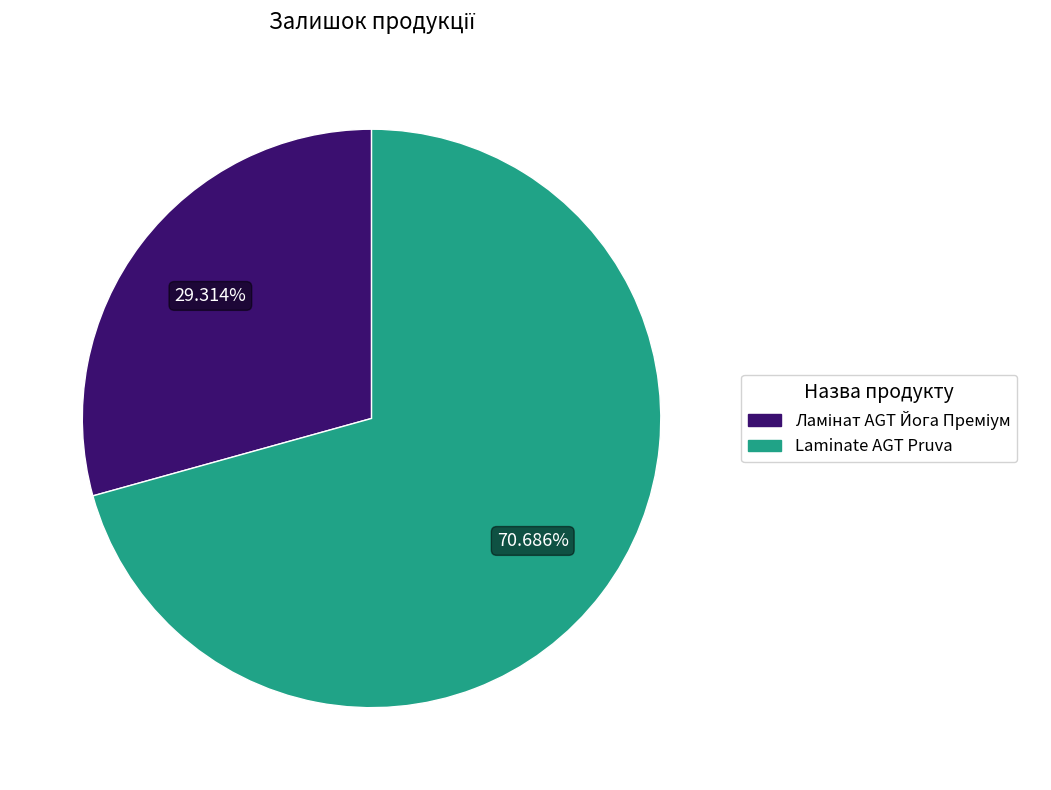

Is there a majority slice in this chart?

Yes